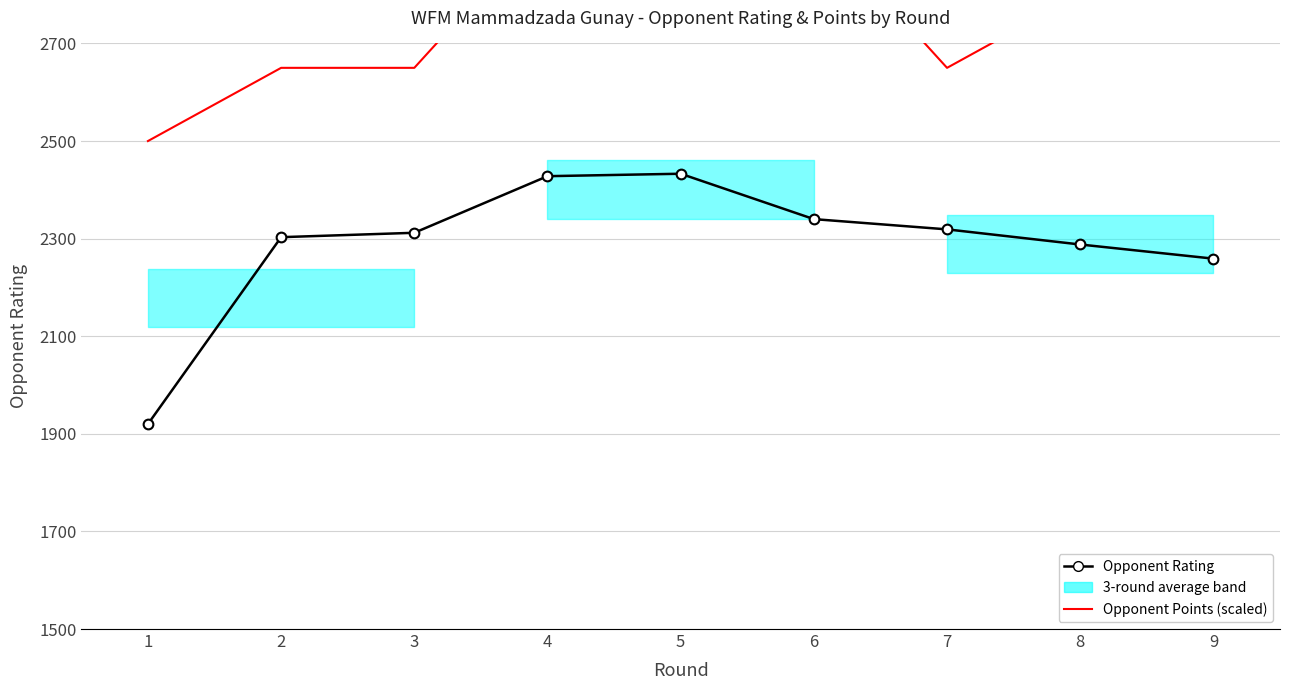

Between 7 and 5, which is larger?

5